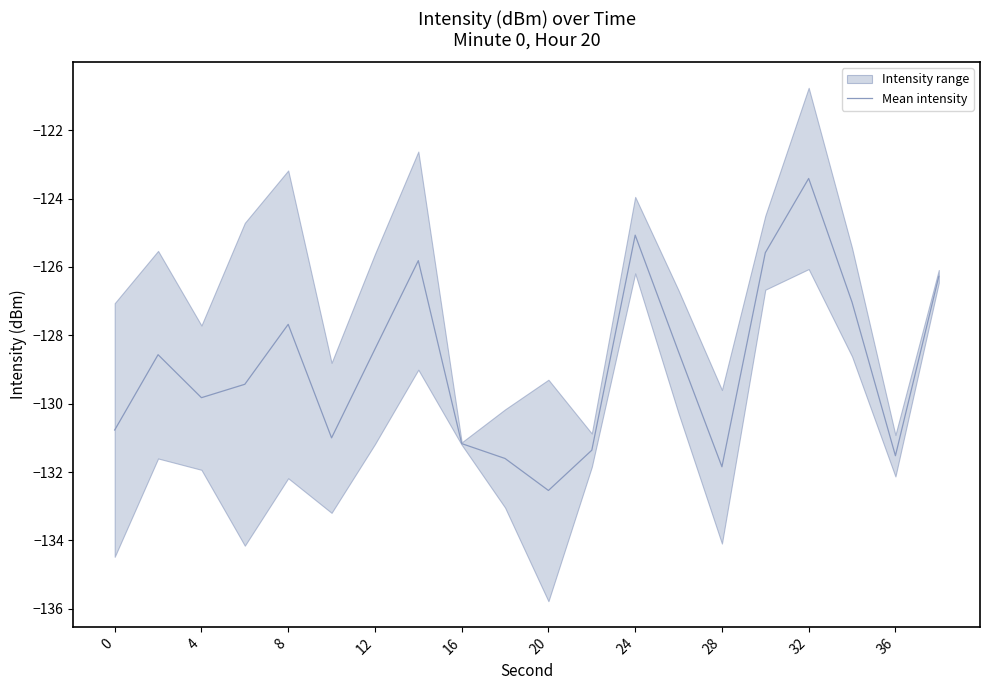

What is the minimum value shown in the chart?

-132.5